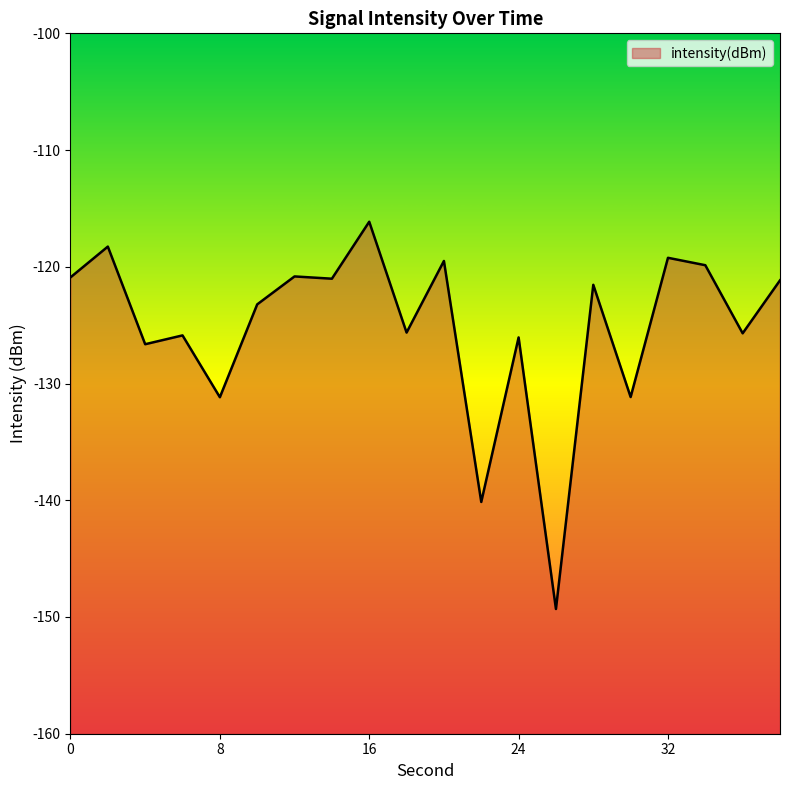

Where is the first local minimum?

4